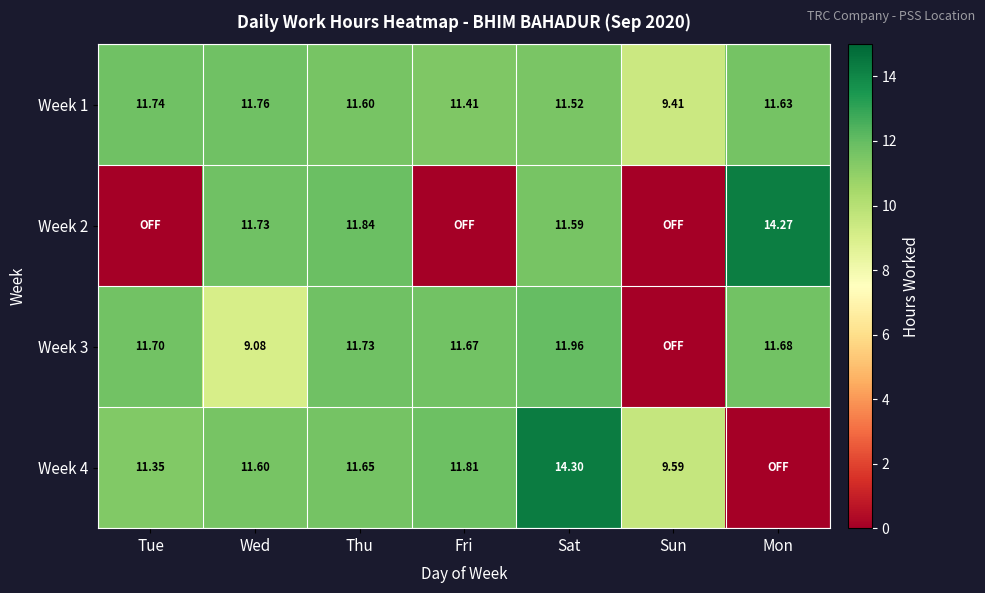

Where does the Week 1 series first go above 11?

Tue